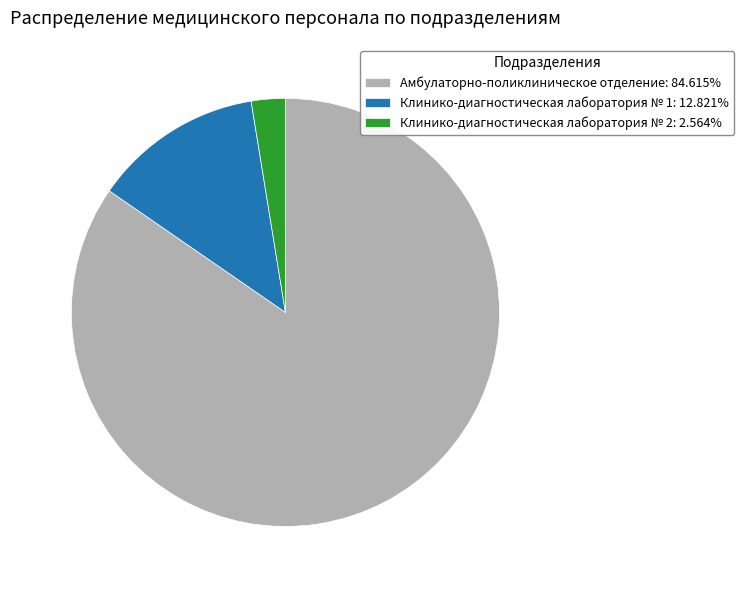

Is it true that Амбулаторно-поликлиническое отделение is 75% of the pie?

False